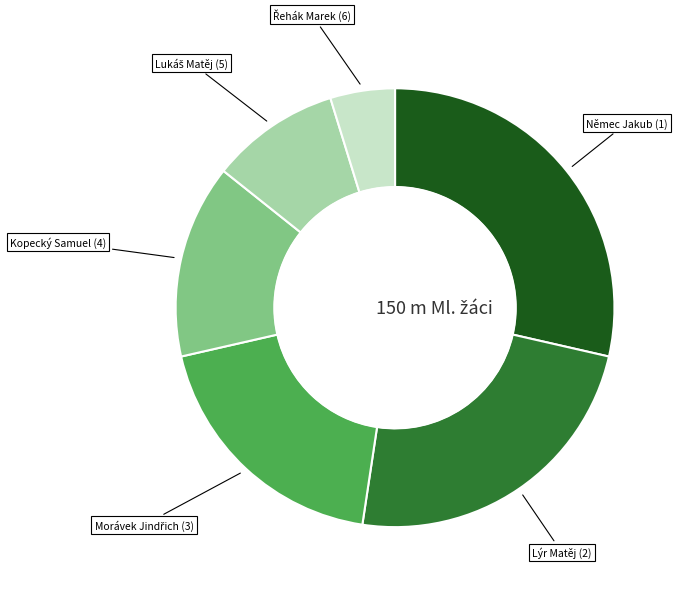

How many slices are in this pie chart?

6